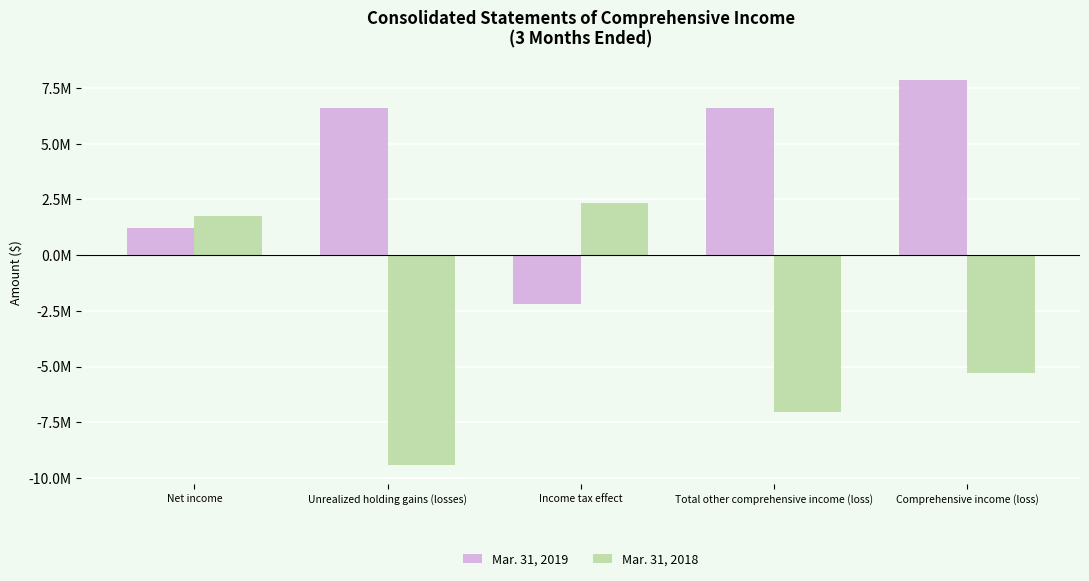

How many Mar. 31, 2019 values are between 1226771 and 6621712?

3